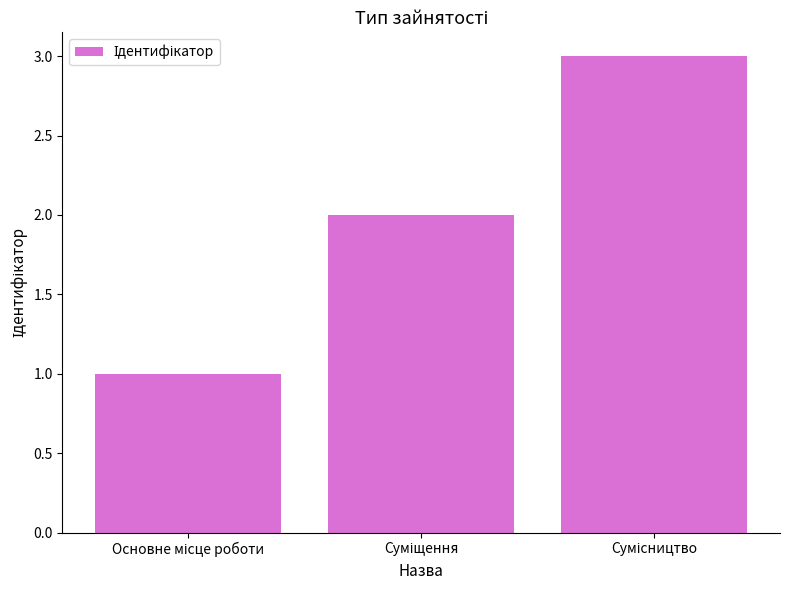

Reading left to right, transcribe all the data shown in this chart.

1	2	3